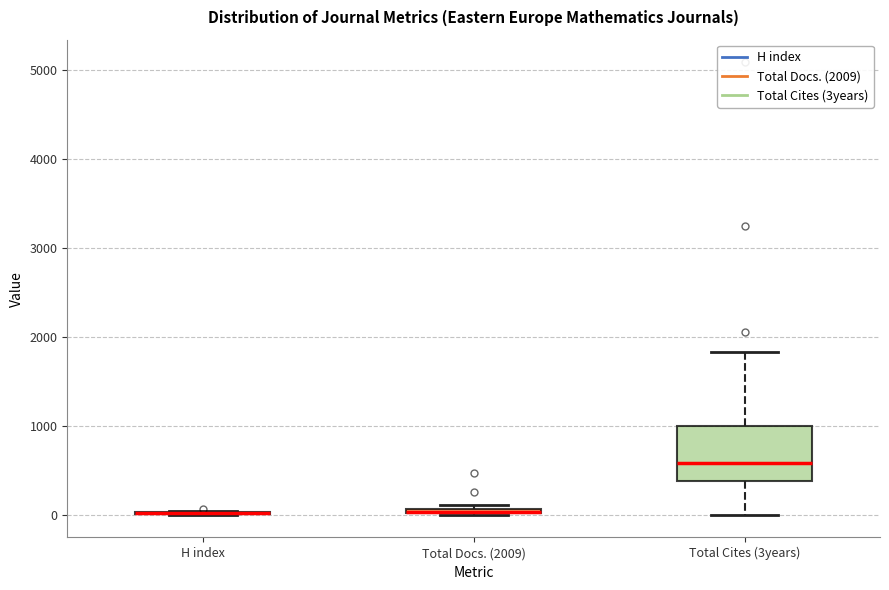

Which box is the tallest, from its lower edge to its upper edge?

Total Cites (3years)